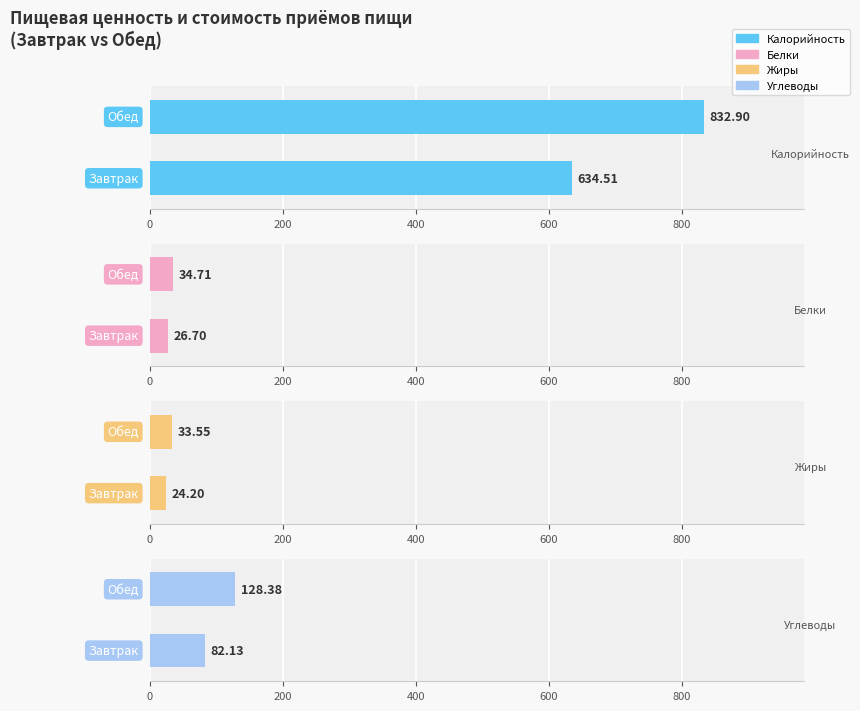

List the series in order of their peak value, highest first.

Калорийность, Углеводы, Белки, Жиры